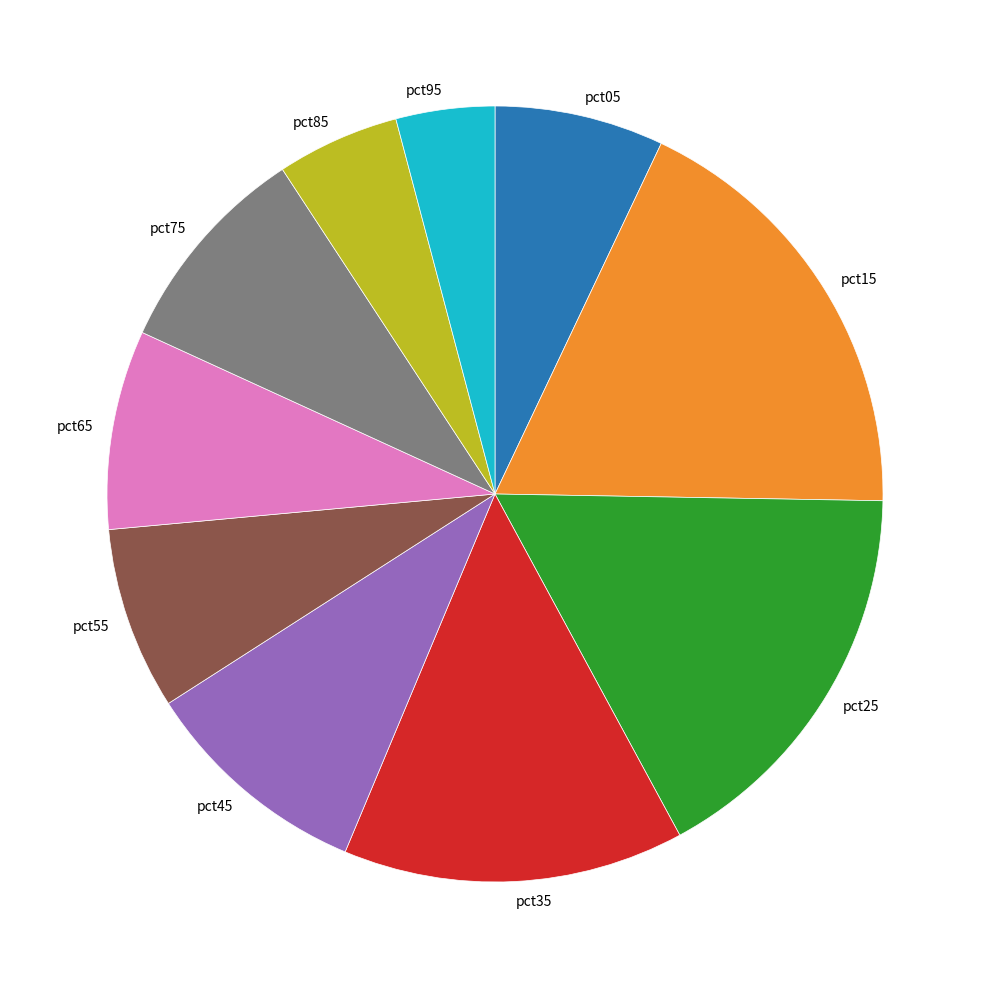

Rank the categories by value from lowest to highest.

pct95, pct85, pct05, pct55, pct65, pct75, pct45, pct35, pct25, pct15